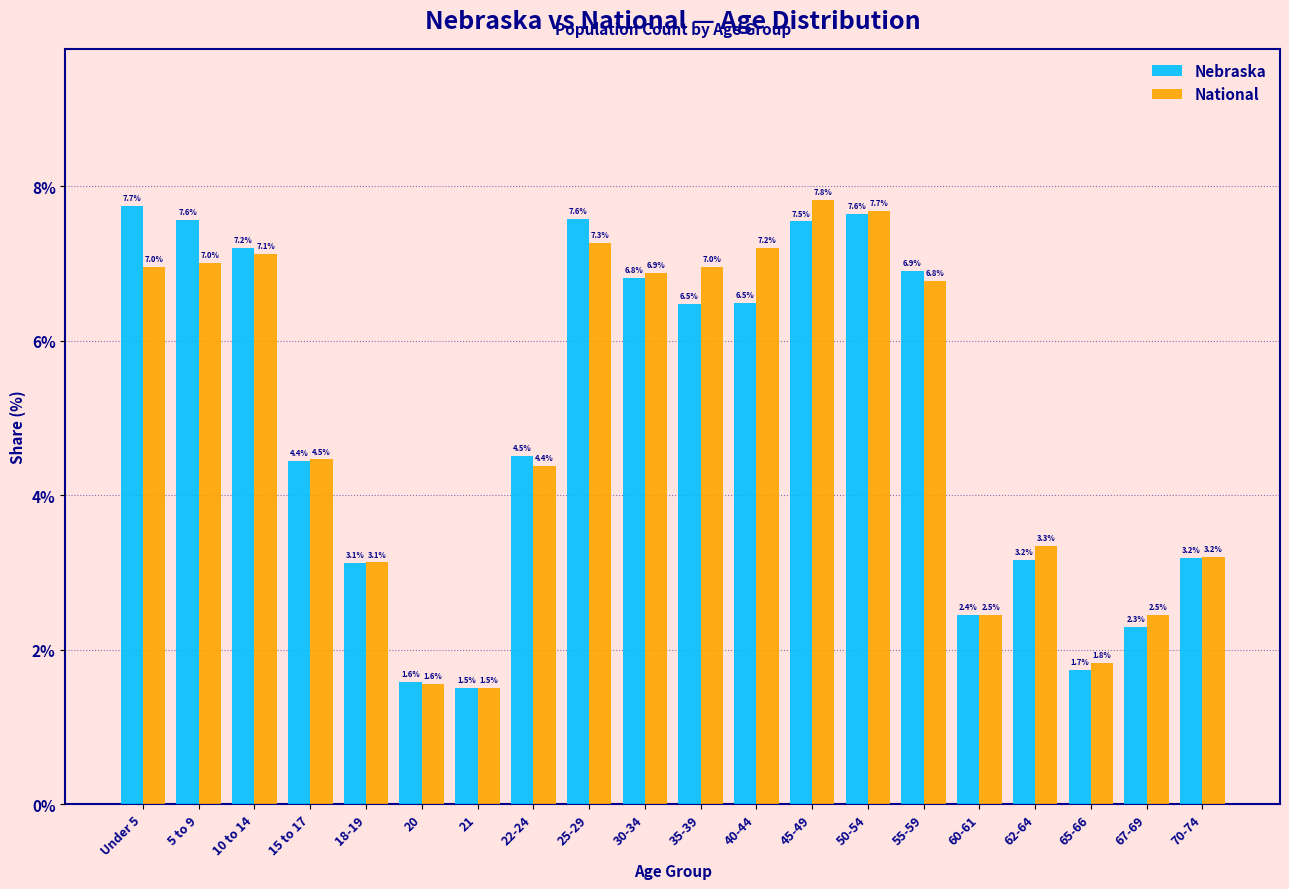

Reading left to right, list all the values displayed in this chart.

Nebraska: 7.7	7.6	7.2	4.4	3.1	1.6	1.5	4.5	7.6	6.8	6.5	6.5	7.5	7.6	6.9	2.4	3.2	1.7	2.3	3.2
National: 7.0	7.0	7.1	4.5	3.1	1.6	1.5	4.4	7.3	6.9	7.0	7.2	7.8	7.7	6.8	2.5	3.3	1.8	2.5	3.2